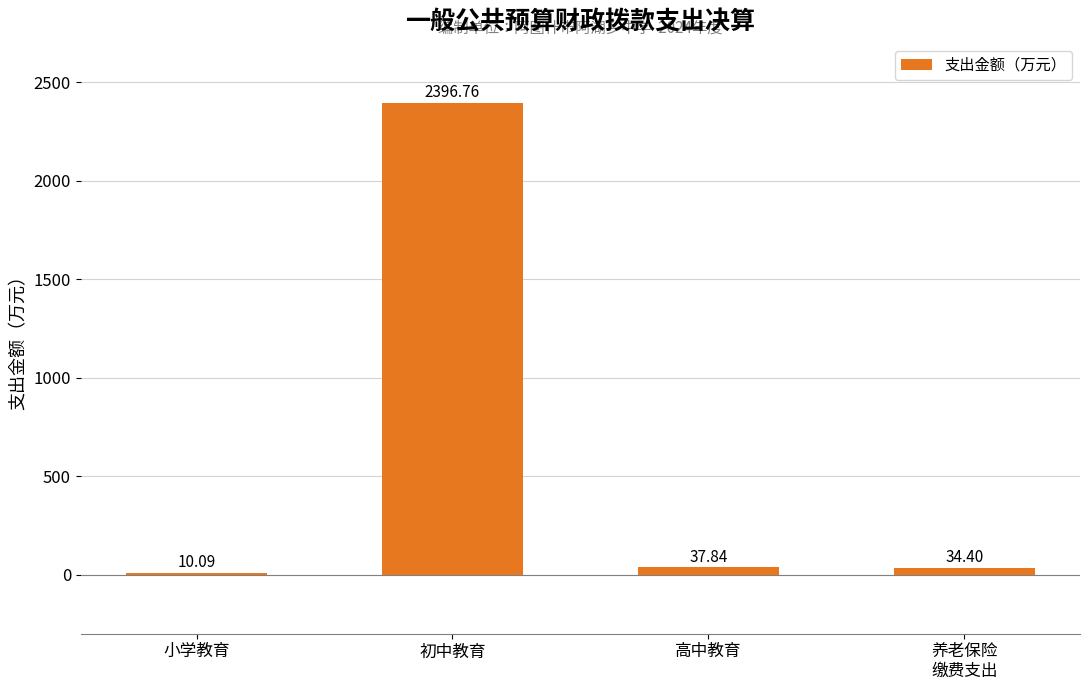

What is the maximum value shown in the chart?

2396.8